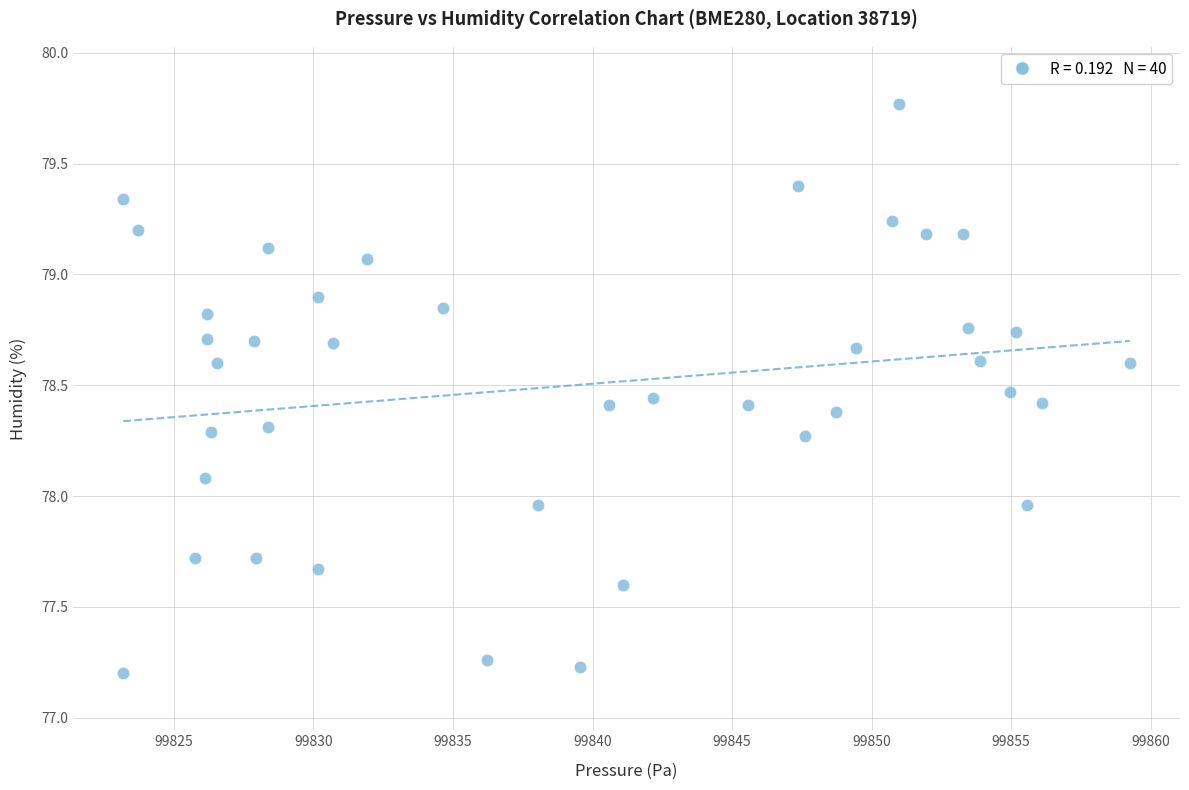

What is the range of Y values (max minus min)?

2.6